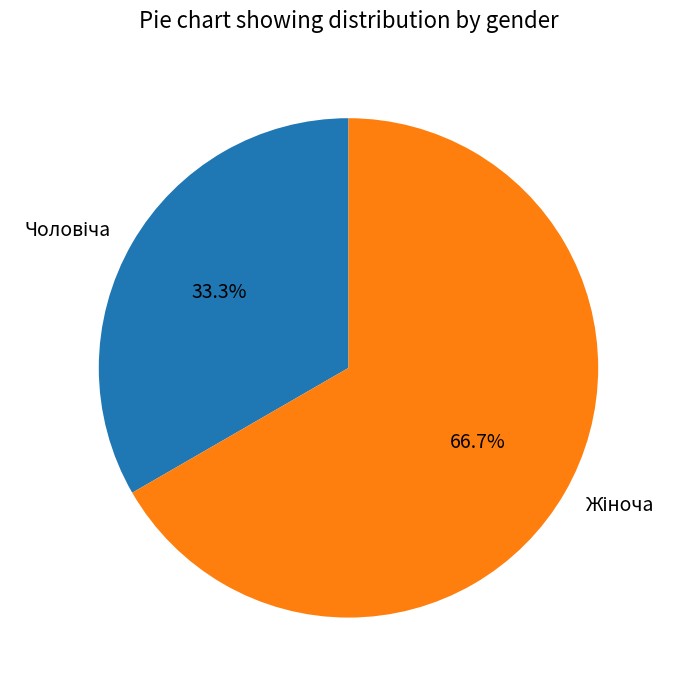

How many segments does this pie chart have?

2